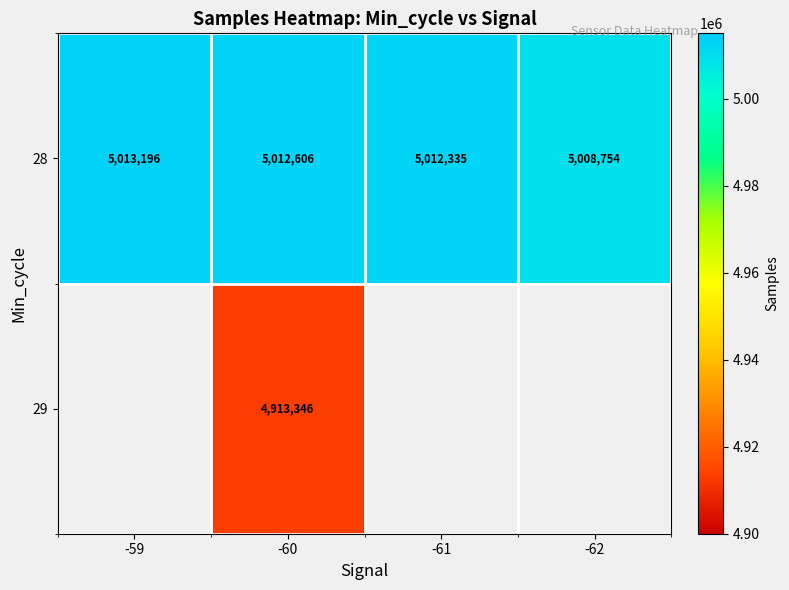

What is the difference between the highest and lowest values at -60?

99260